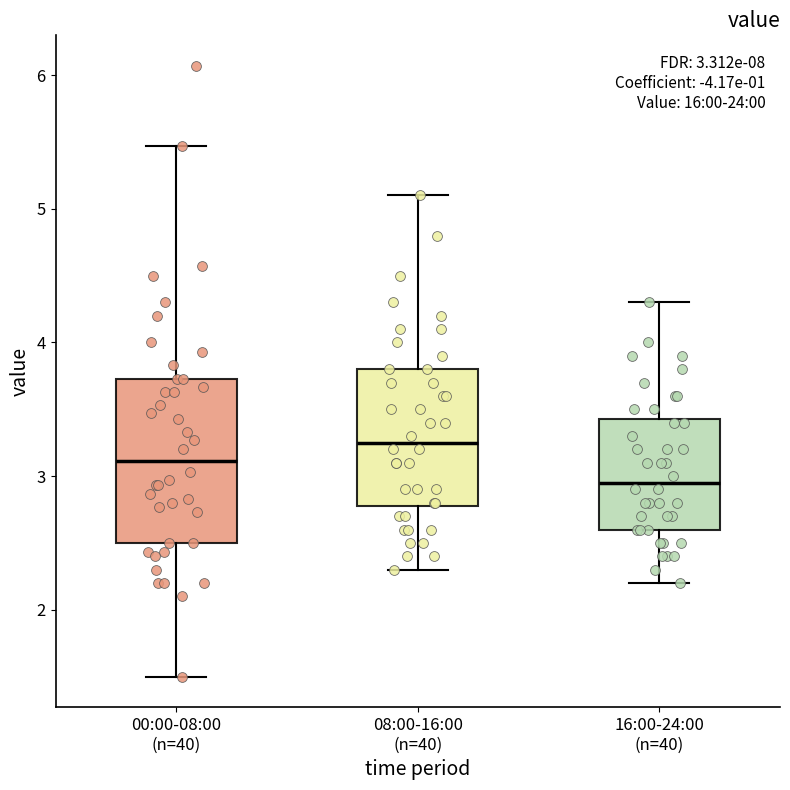

Which box has the highest median line?

08:00-16:00 (n=40)